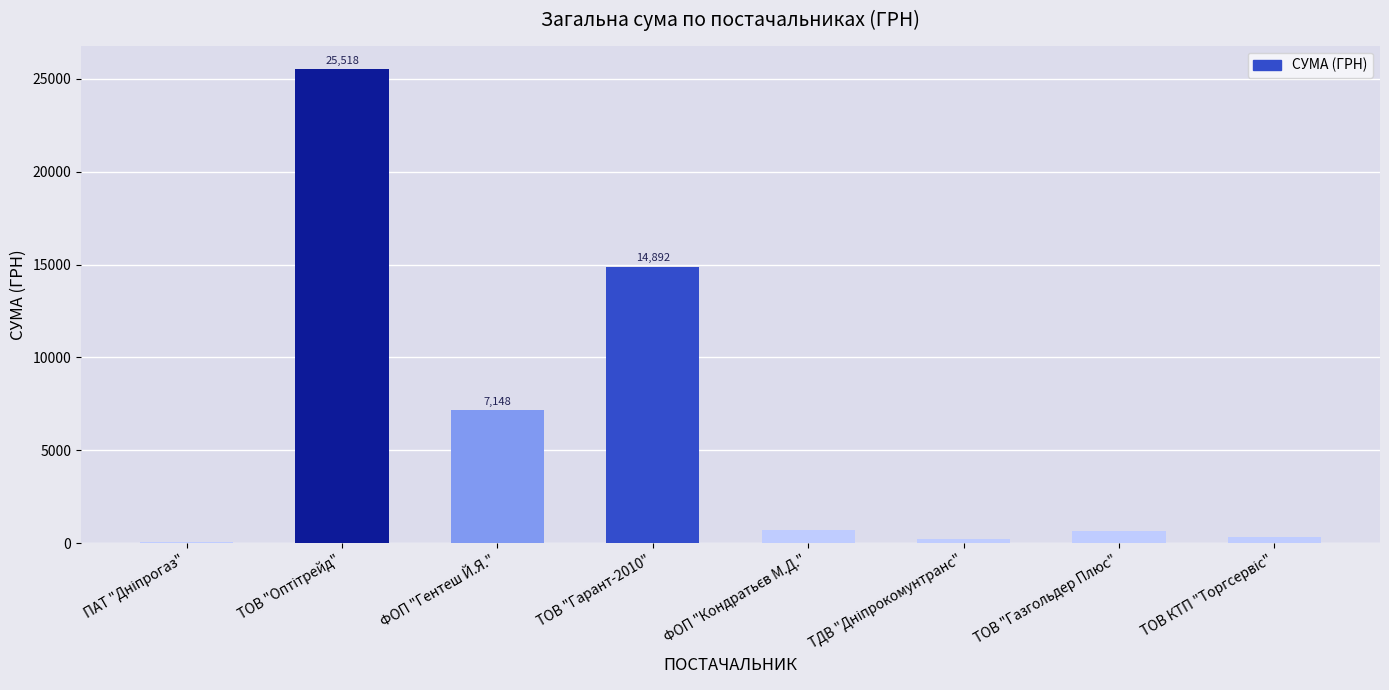

Is it true that the value at ТОВ "Гарант-2010" is 14892.0?

True